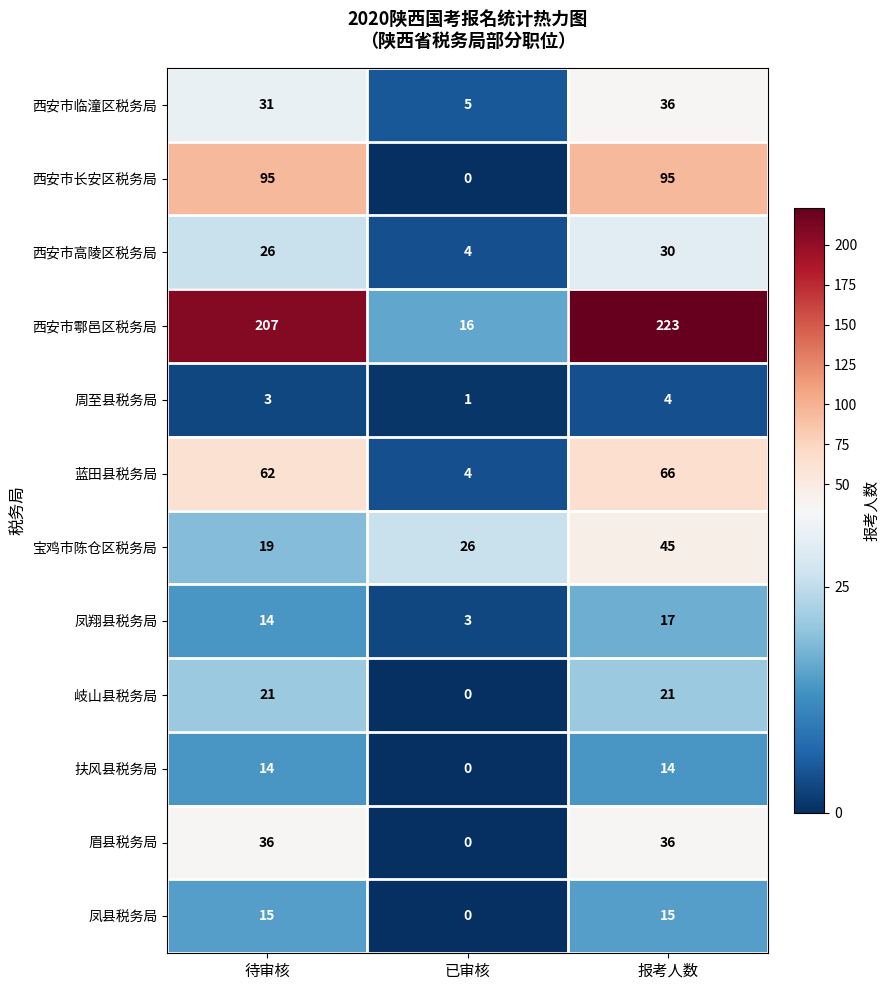

What is the maximum value for 西安市长安区税务局?

95